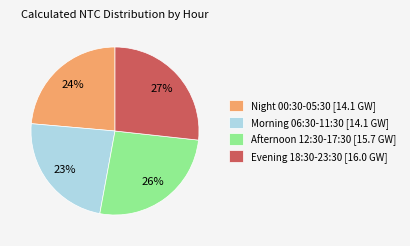

How many slices are in this pie chart?

4